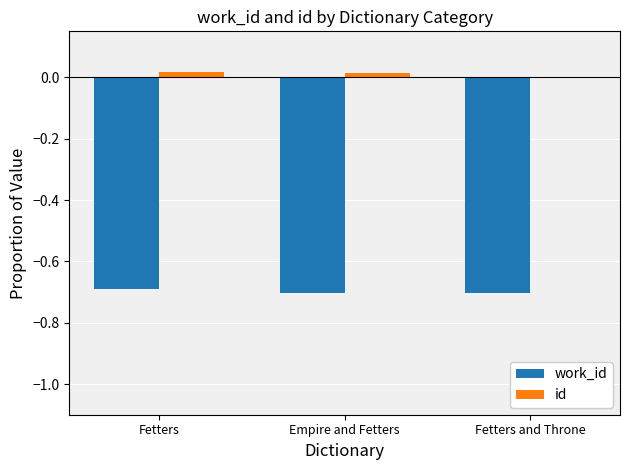

Is the value of work_id at Fetters and Throne greater than the value of id at Fetters?

No